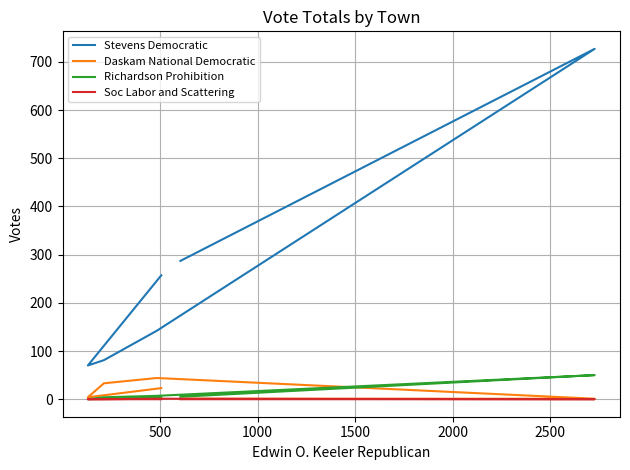

Does the chart display data point markers on the line(s)?

No